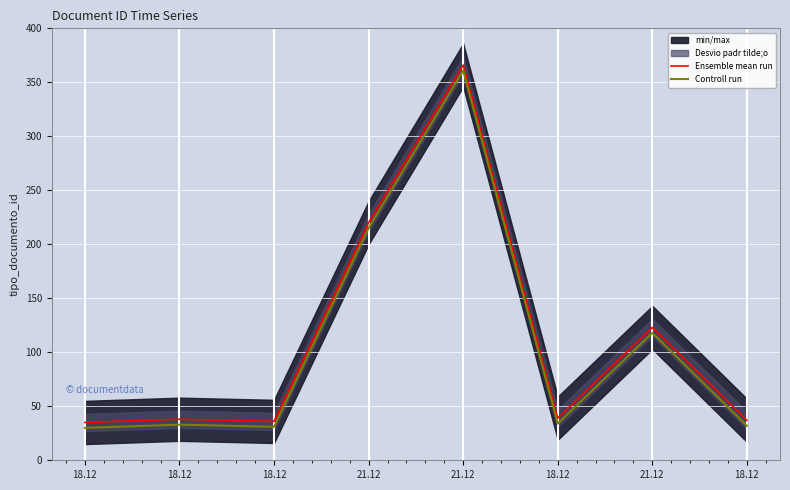

True or false: Ensemble mean run has a value of 123 at 21.12.

True